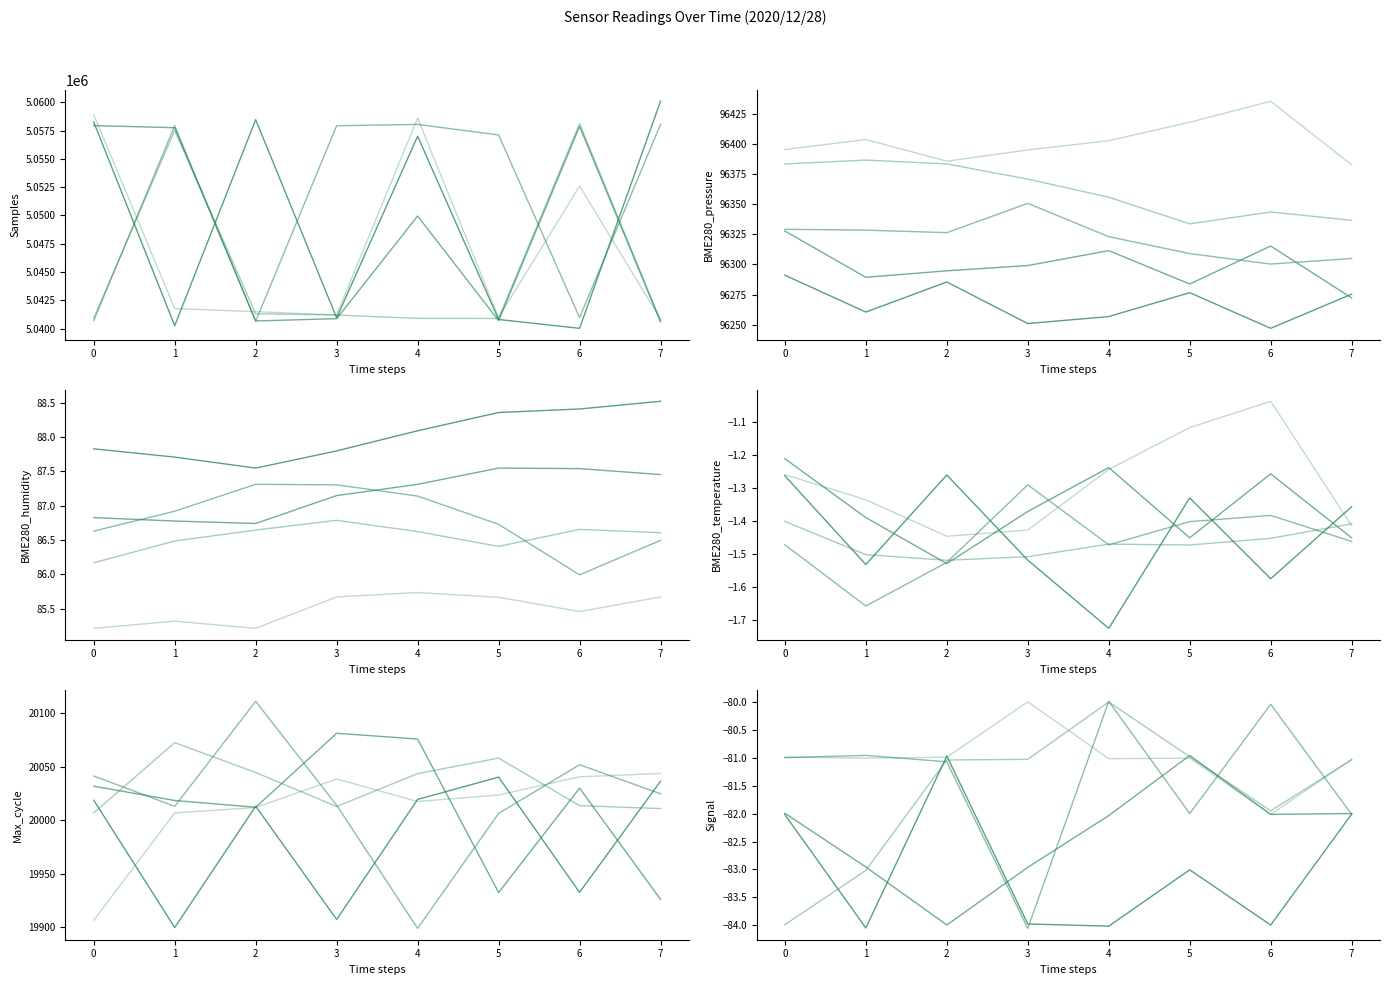

True or false: BME280_pressure and Signal cross at least once.

False